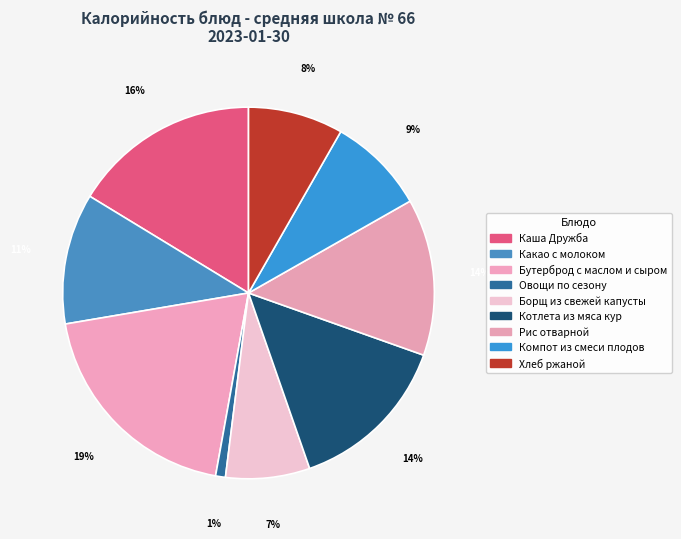

To the nearest percent, what is the average slice percentage?

11%